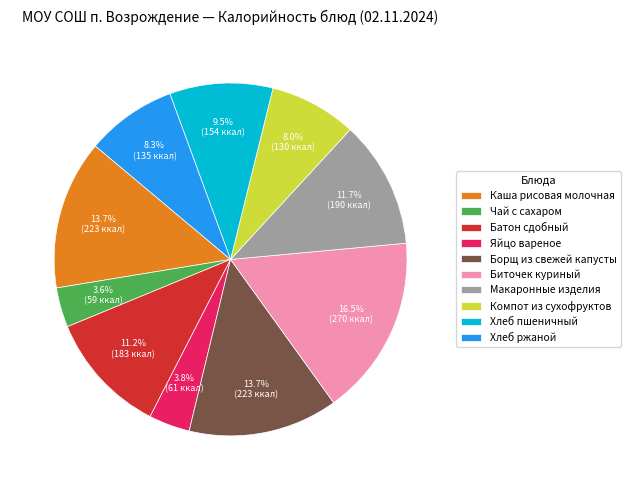

What is the ratio of the value at Хлеб ржаной to the value at Хлеб пшеничный?

0.9